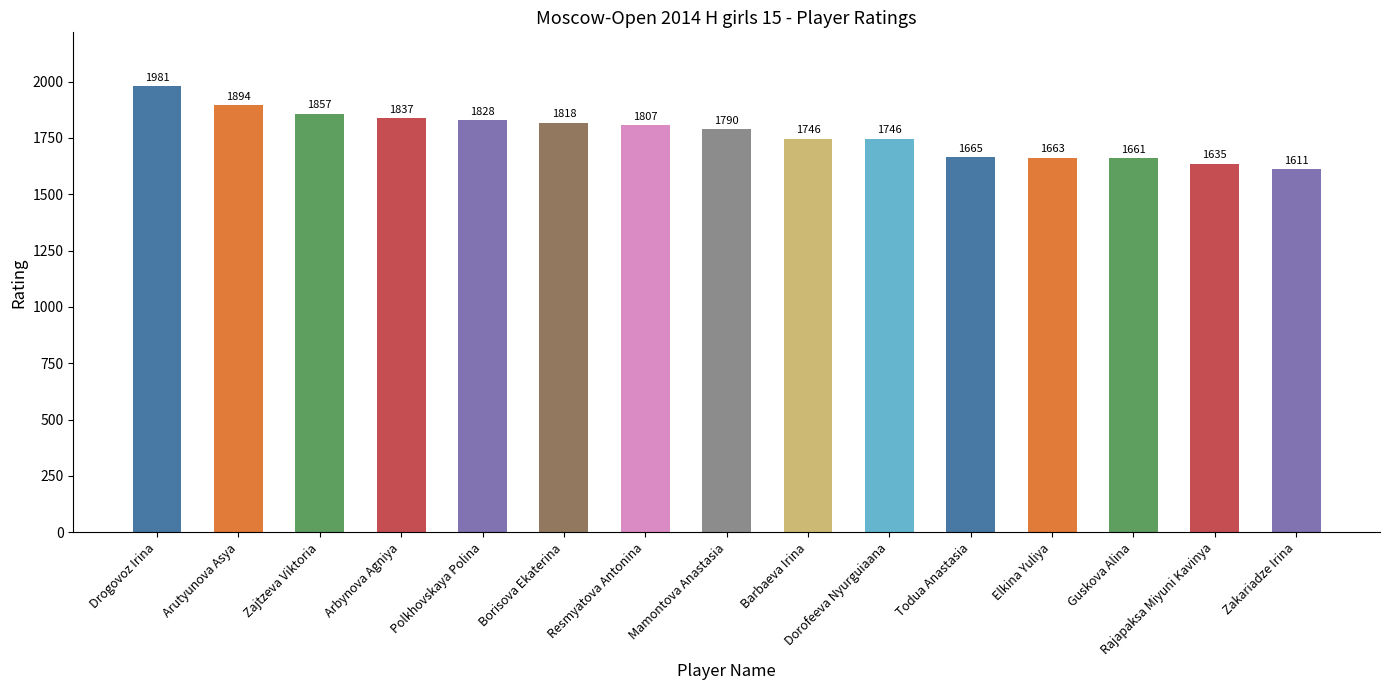

The chart shows a value of 377 at Arbynova Agniya. True or false?

False